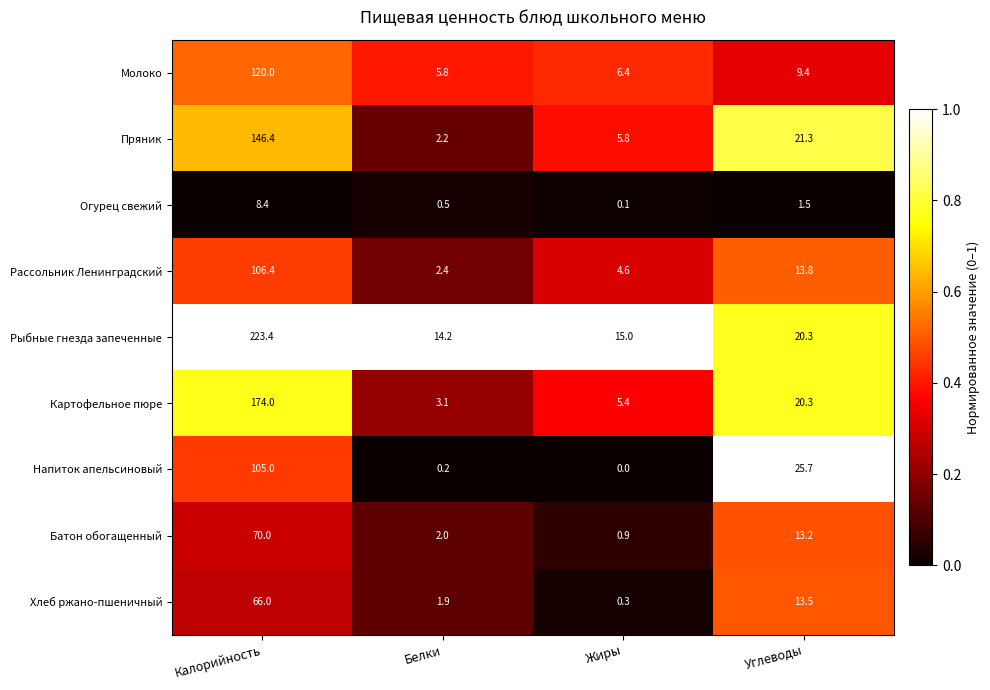

Where is Пряник nearest to the value 74?

Углеводы